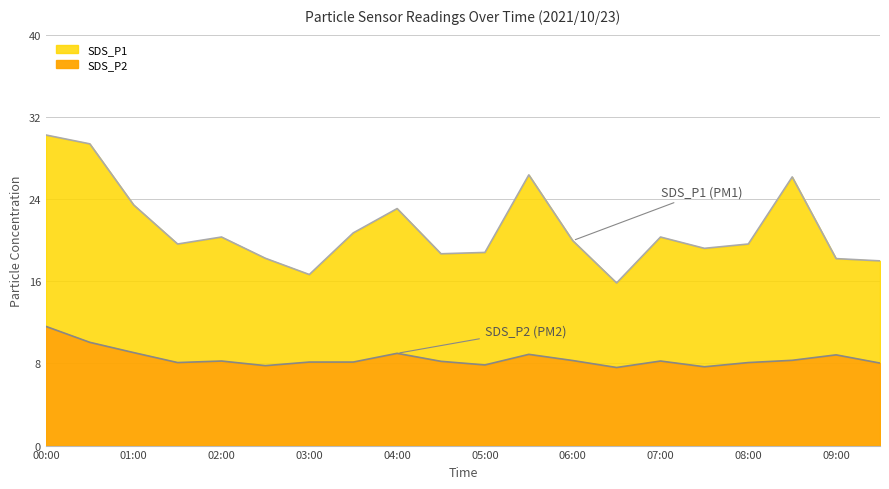

What is the difference between the SDS_P1 values at 05:00 and 00:30?

10.6